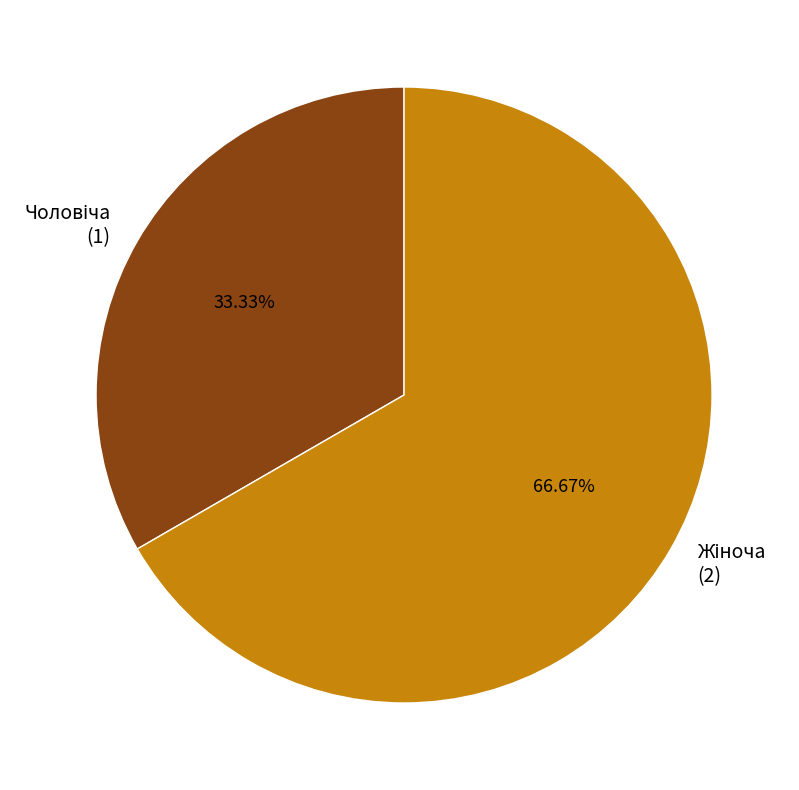

Does any single category account for the majority?

Yes